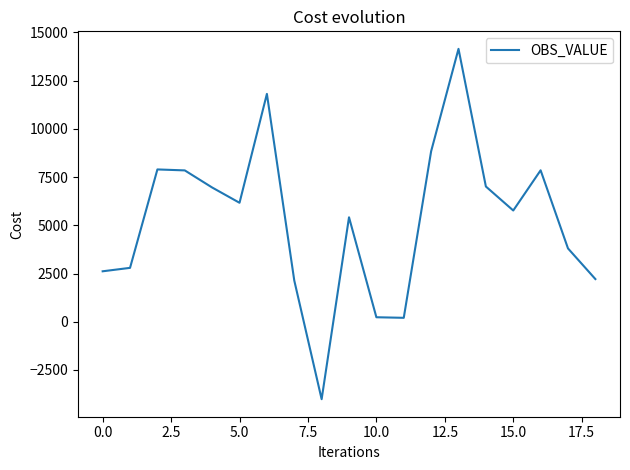

Is this an area chart (filled region under the line)?

No